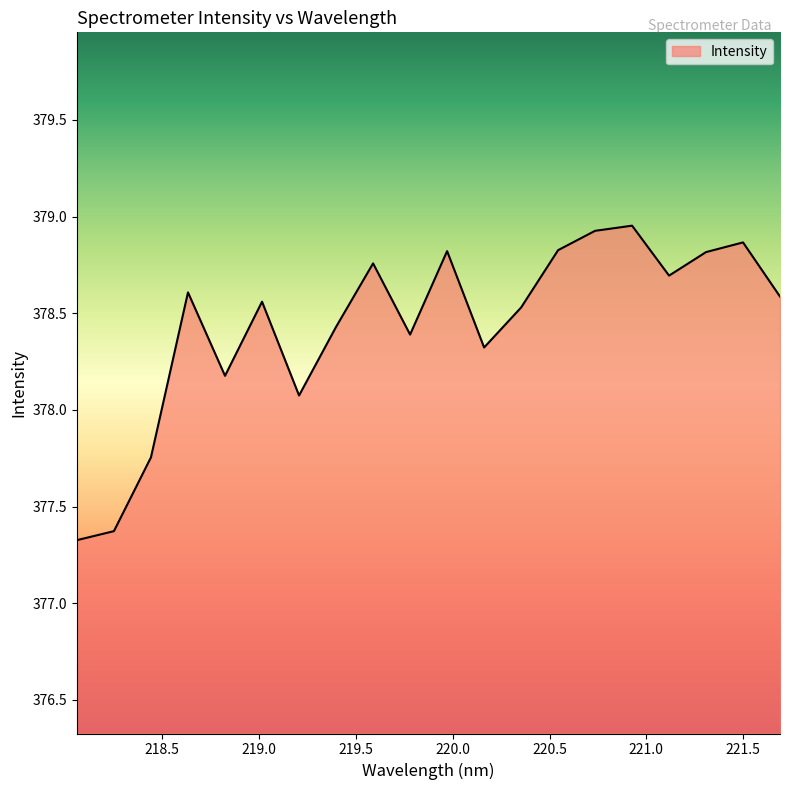

What is the minimum value shown in the chart?

377.3